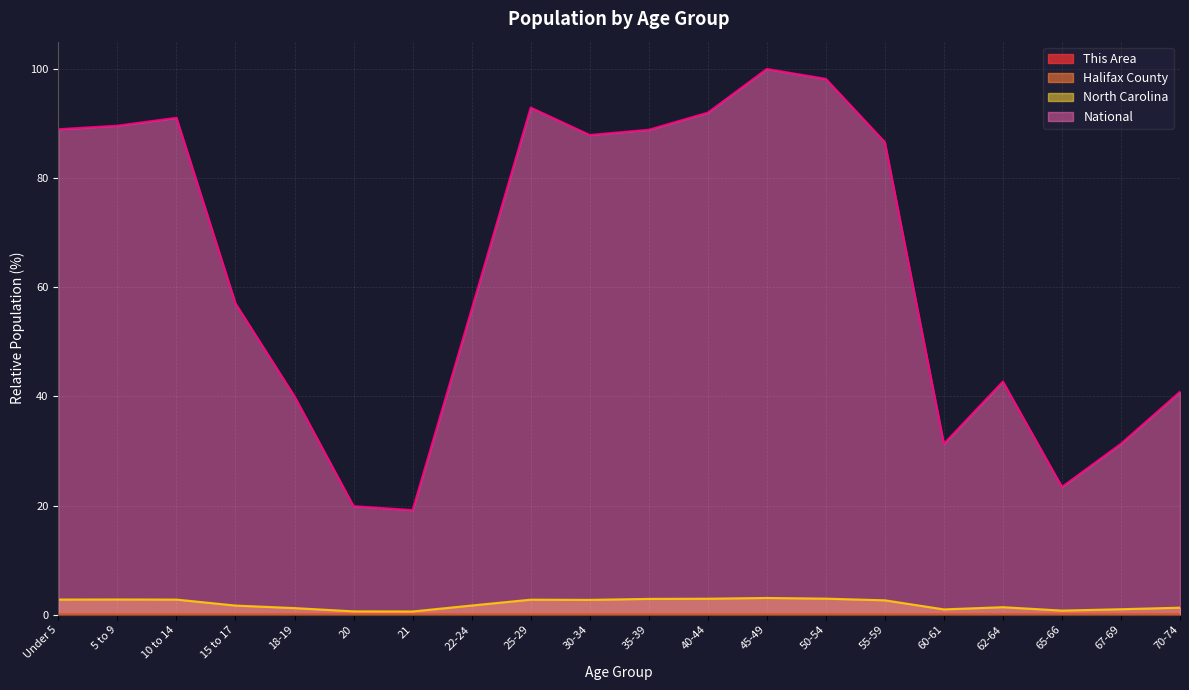

Reading left to right, extract all data points from this chart.

This Area: Under 5=0.0	5 to 9=0.0	10 to 14=0.0	15 to 17=0.0	18-19=0.0	20=0.0	21=0.0	22-24=0.0	25-29=0.0	30-34=0.0	35-39=0.0	40-44=0.0	45-49=0.0	50-54=0.0	55-59=0.0	60-61=0.0	62-64=0.0	65-66=0.0	67-69=0.0	70-74=0.0
Halifax County: Under 5=0.0	5 to 9=0.0	10 to 14=0.0	15 to 17=0.0	18-19=0.0	20=0.0	21=0.0	22-24=0.0	25-29=0.0	30-34=0.0	35-39=0.0	40-44=0.0	45-49=0.0	50-54=0.0	55-59=0.0	60-61=0.0	62-64=0.0	65-66=0.0	67-69=0.0	70-74=0.0
North Carolina: Under 5=2.8	5 to 9=2.8	10 to 14=2.8	15 to 17=1.7	18-19=1.2	20=0.6	21=0.6	22-24=1.7	25-29=2.8	30-34=2.7	35-39=2.9	40-44=2.9	45-49=3.1	50-54=2.9	55-59=2.6	60-61=1.0	62-64=1.4	65-66=0.8	67-69=1.0	70-74=1.3
National: Under 5=89.0	5 to 9=89.6	10 to 14=91.1	15 to 17=57.0	18-19=40.0	20=19.9	21=19.2	22-24=56.0	25-29=92.9	30-34=87.9	35-39=88.9	40-44=92.0	45-49=100.0	50-54=98.2	55-59=86.6	60-61=31.3	62-64=42.7	65-66=23.4	67-69=31.3	70-74=40.9